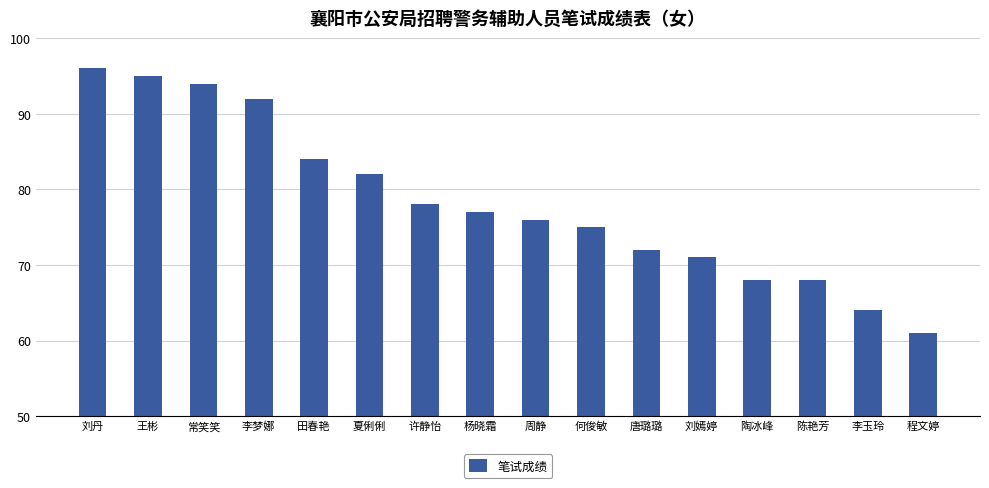

What is the maximum value shown in the chart?

96